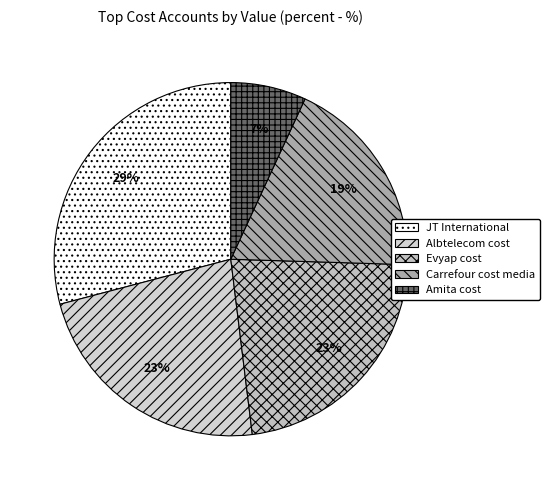

What percentage is the Albtelecom cost slice, to the nearest percent?

23%